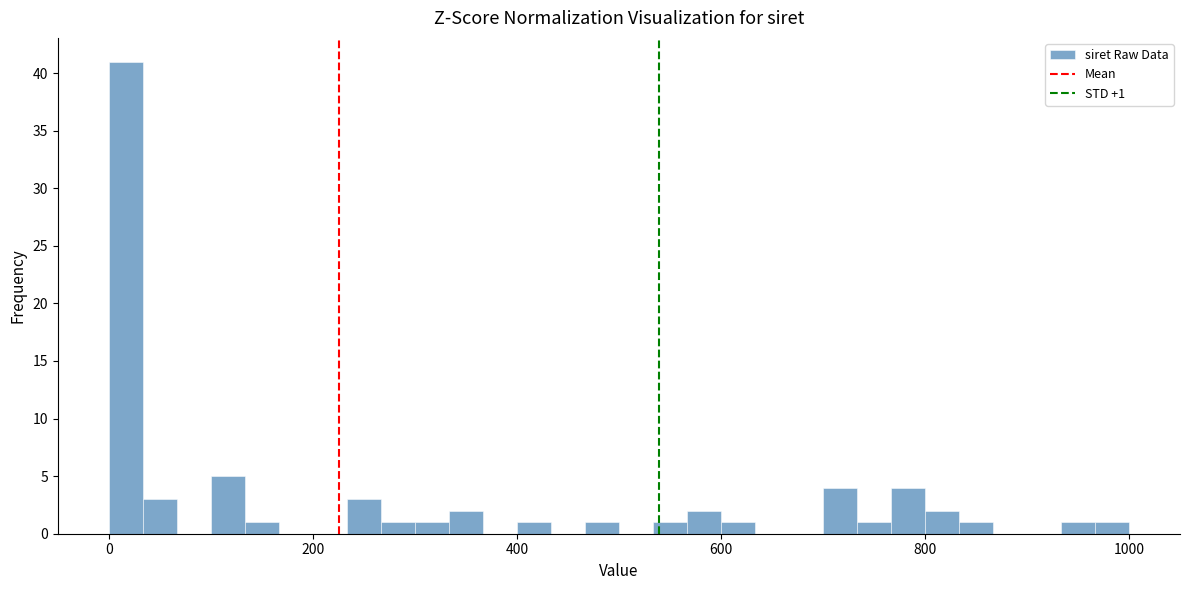

Around what value on the x-axis is the tallest bar? Give the approximate position of its centre, as read against the axis.

20